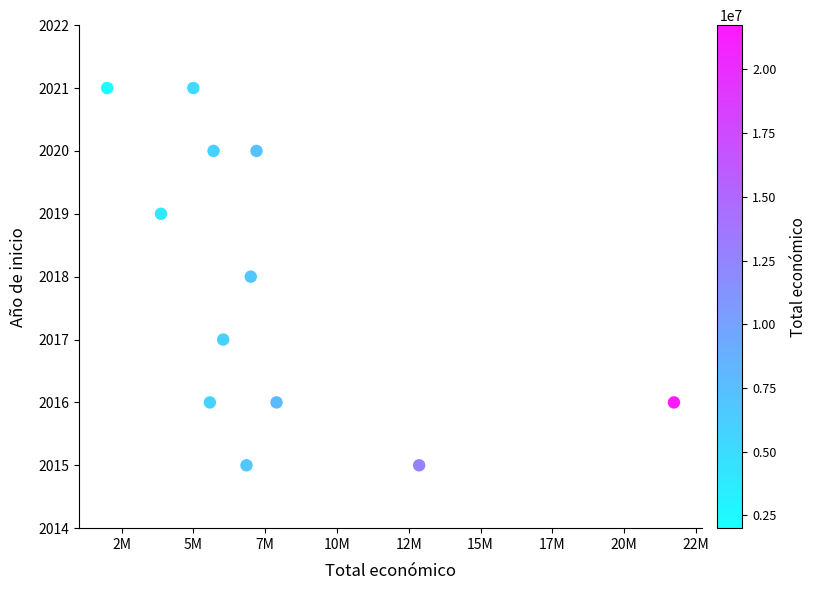

What is the average X value?

7644326